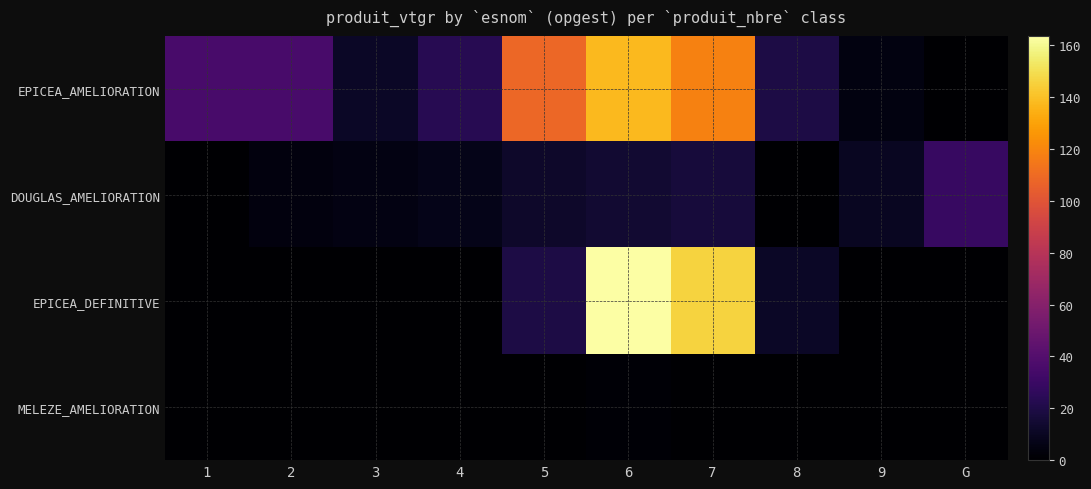

What is the total value across all series at 4?

30.7